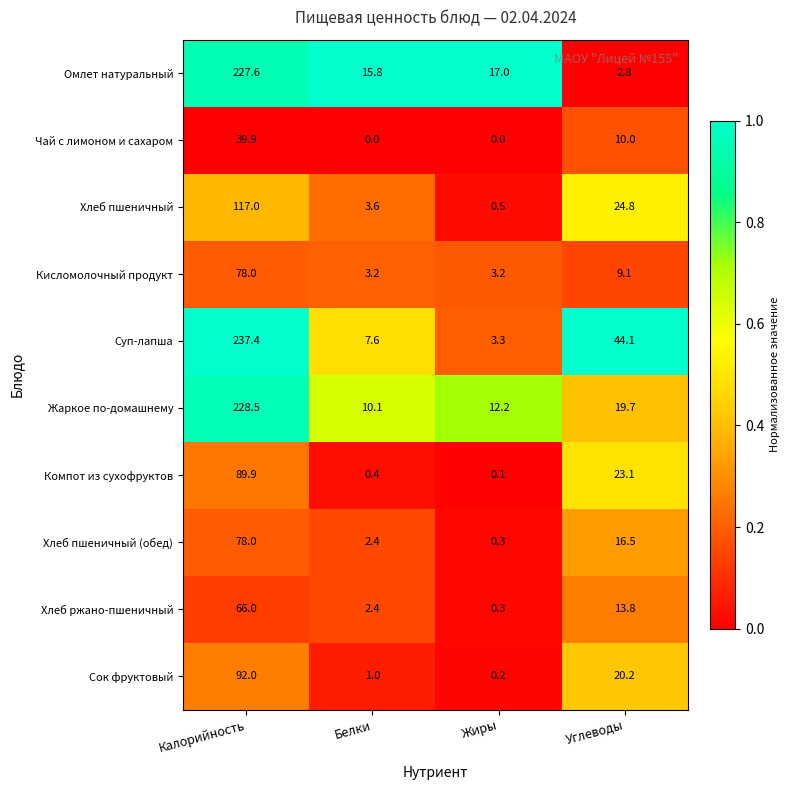

What is the spread (max minus min) of values at Углеводы?

41.3